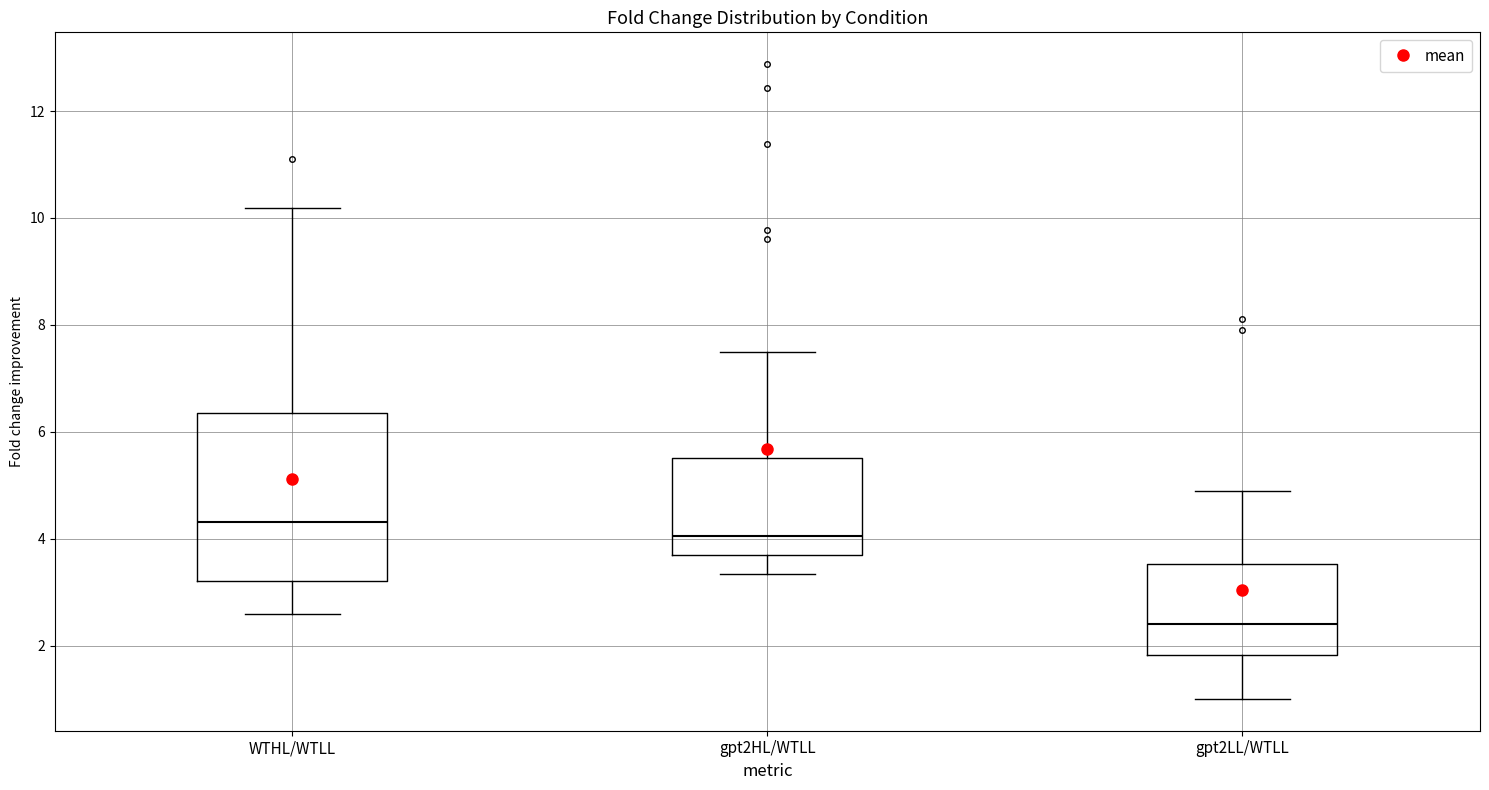

Where does the lower whisker of the box for gpt2HL/WTLL end on the y-axis? The values are not printed on the chart, so give them approximately, as read against the axis.

3.4